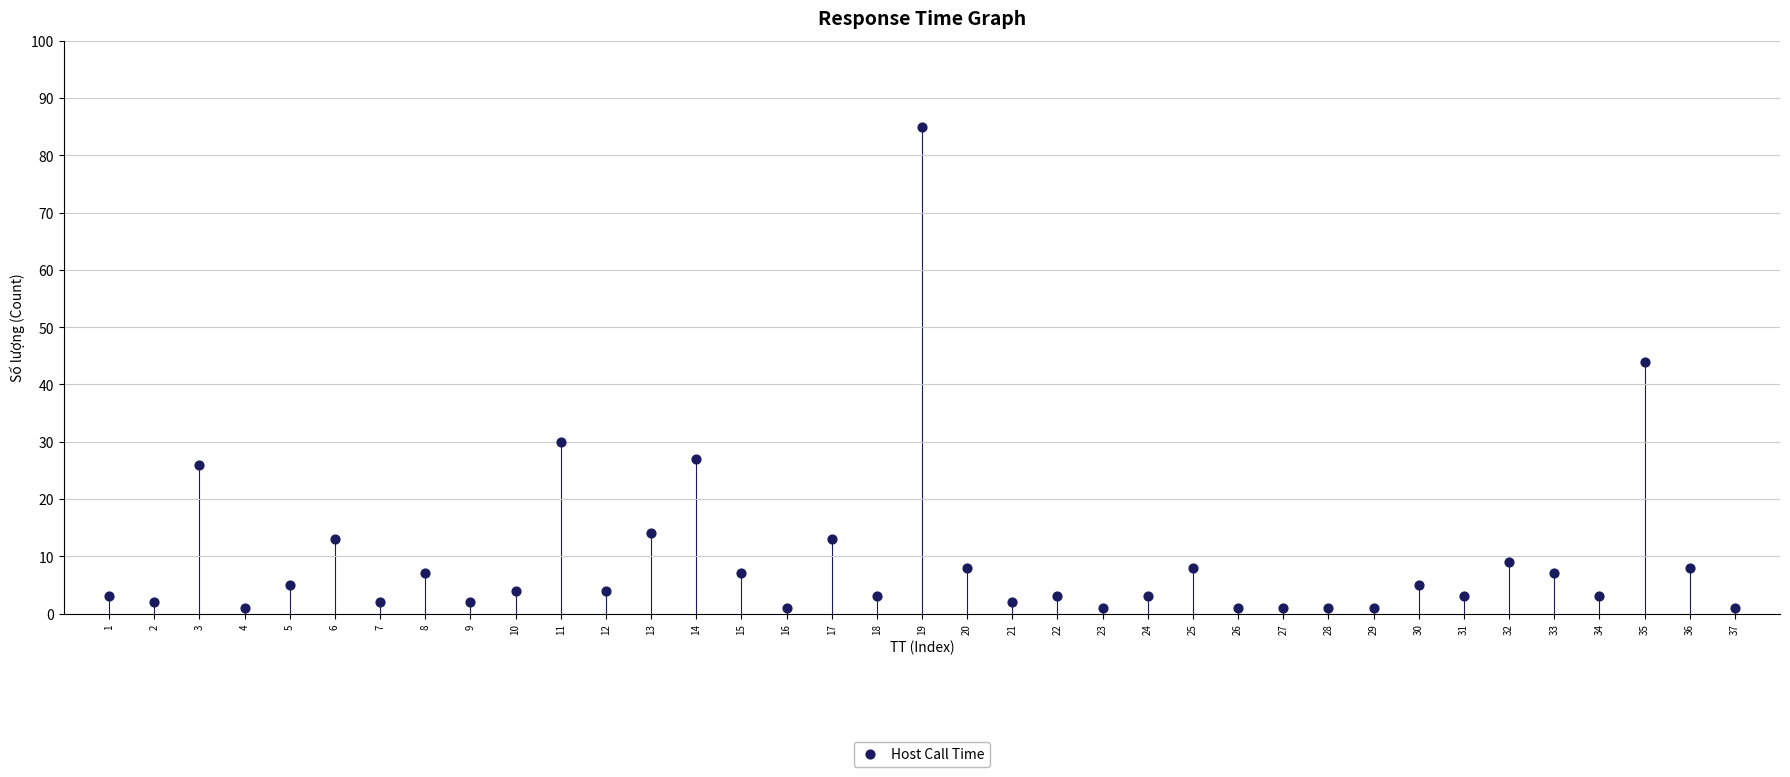

What is the range of X values (max minus min)?

36